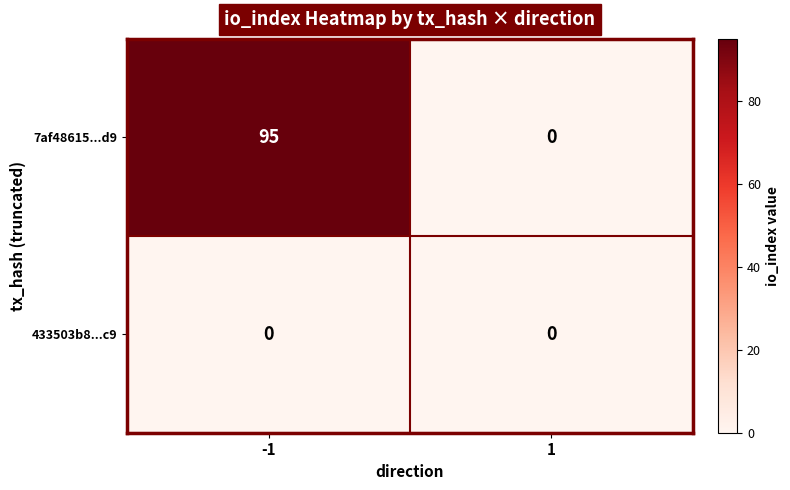

Reading left to right, extract all data points from this chart.

7af48615...d9: -1=95	1=0
433503b8...c9: -1=0	1=0